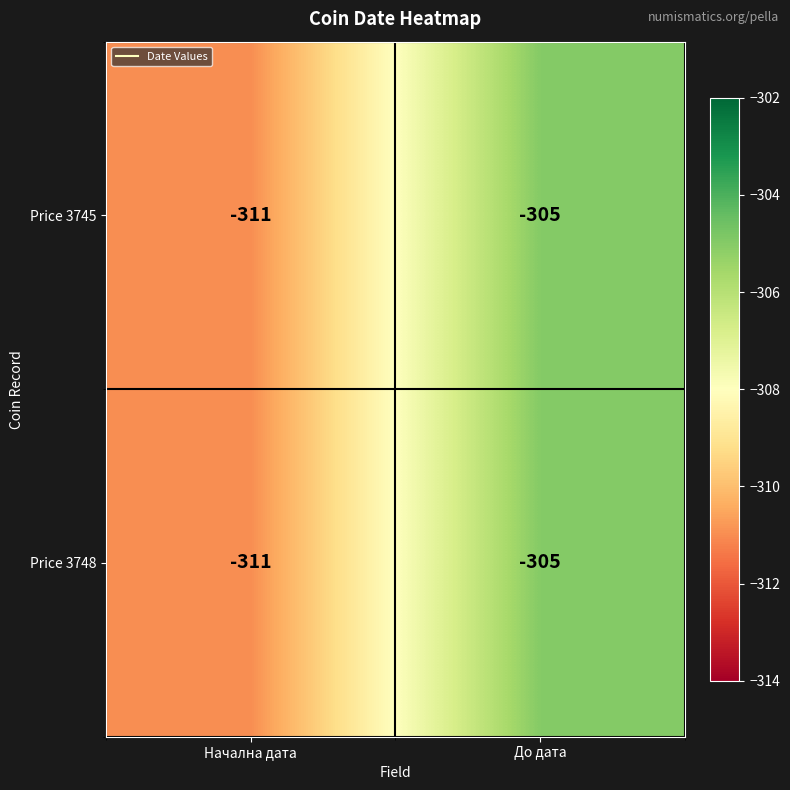

Reading left to right, list all the values displayed in this chart.

Price 3745: Начална дата=-311	До дата=-305
Price 3748: Начална дата=-311	До дата=-305